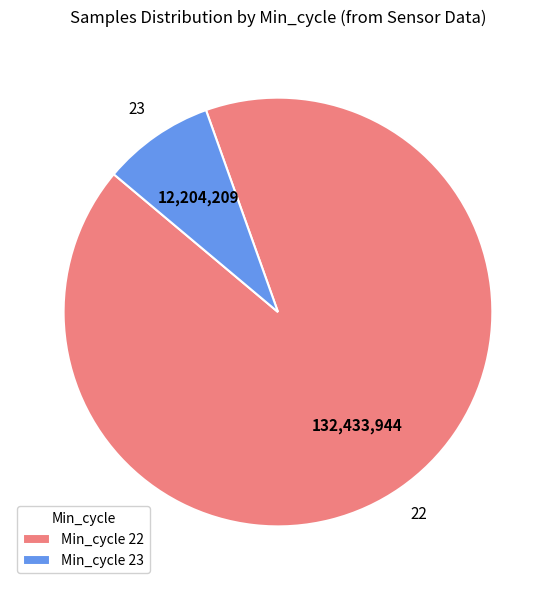

Which has a higher value, Min_cycle 23 or Min_cycle 22?

Min_cycle 22